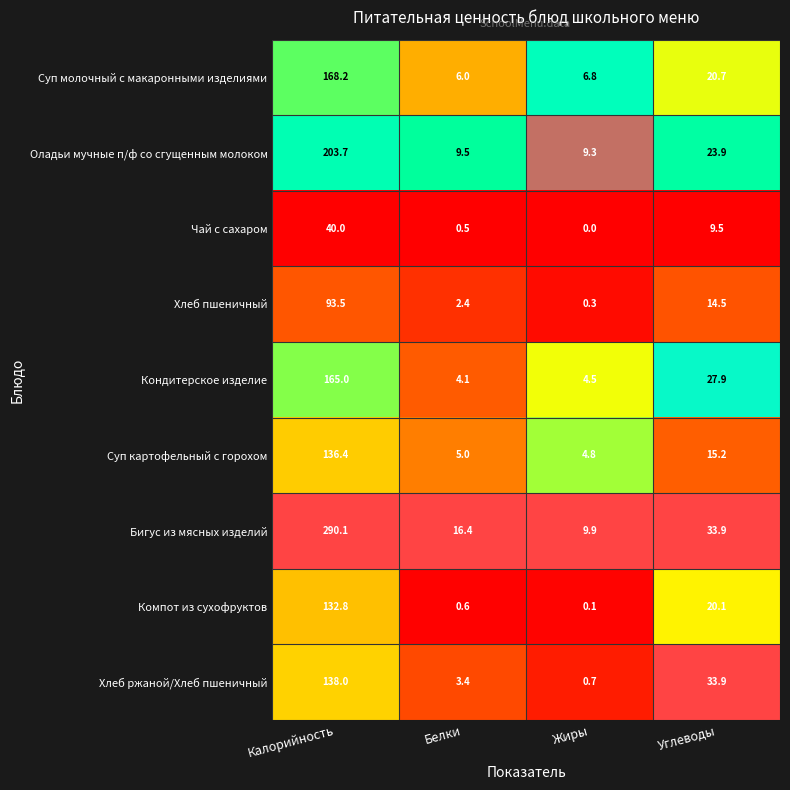

Between Белки and Жиры, which series saw the biggest shift?

Бигус из мясных изделий